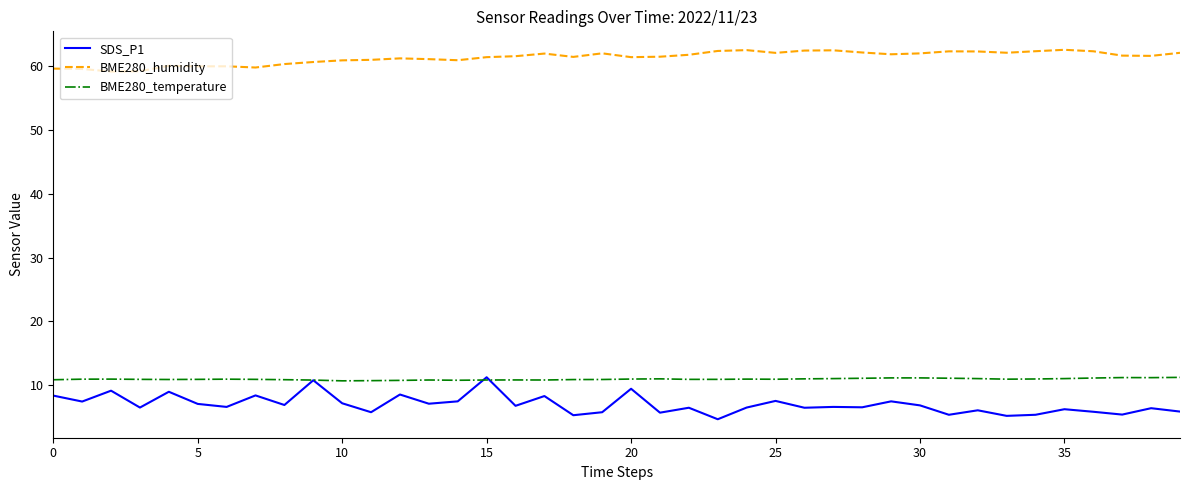

Which series has the widest spread of values?

SDS_P1